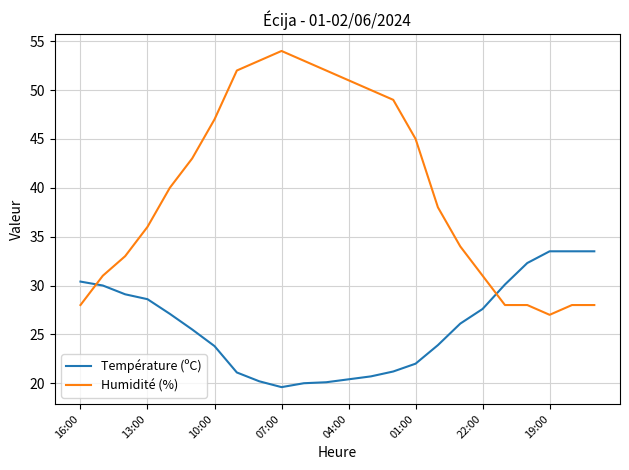

What is the difference between the maximum and minimum values in the Humidité (%) series?

27.0